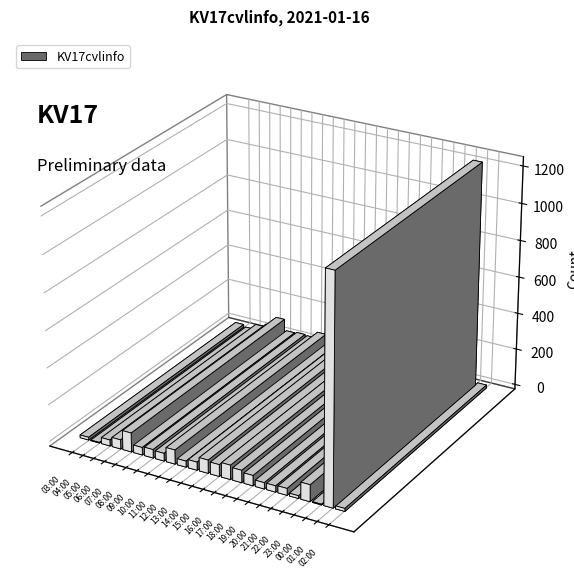

Reading right to left, transcribe all the data shown in this chart.

16	1224	4	91	15	37	34	34	56	67	78	64	72	44	33	77	42	46	41	104	50	33	3	15